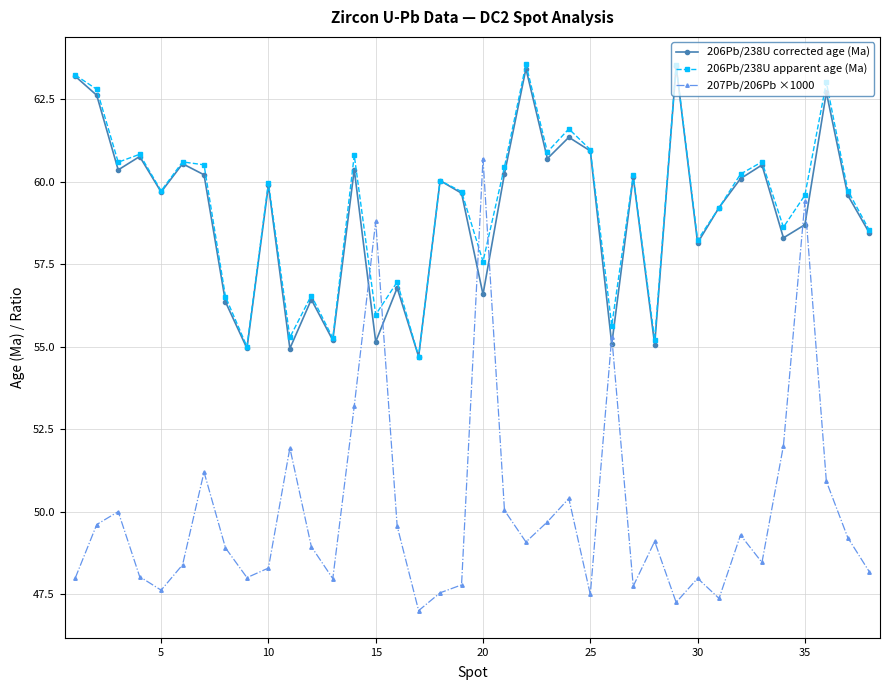

What are all the series names shown in the legend?

206Pb/238U corrected age (Ma), 206Pb/238U apparent age (Ma), 207Pb/206Pb ×1000